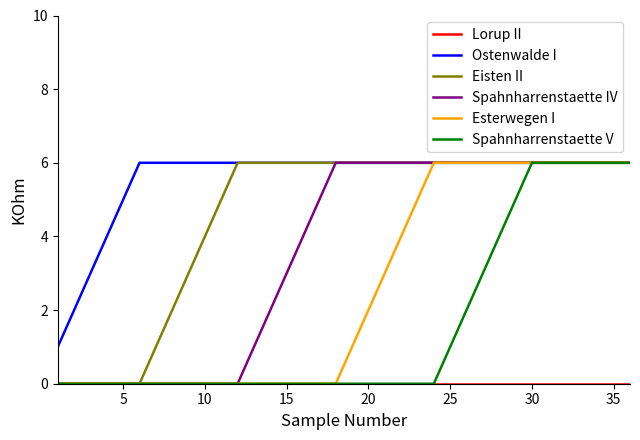

What is the greatest value displayed?

6